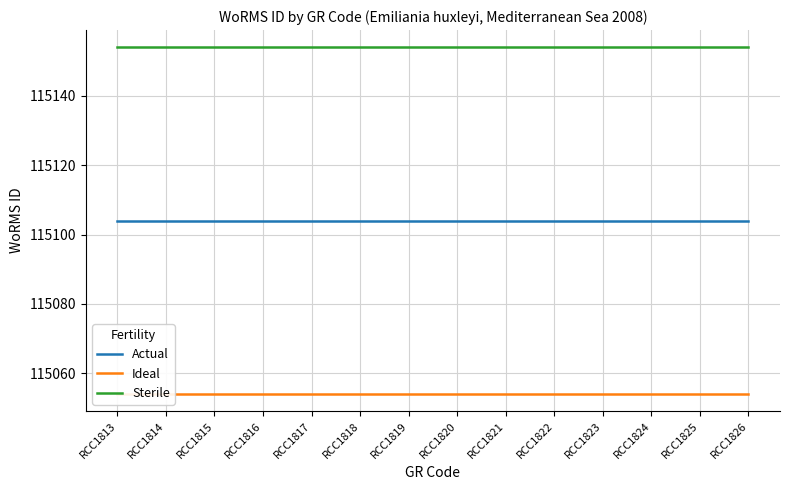

True or false: Ideal and Actual cross at least once.

False